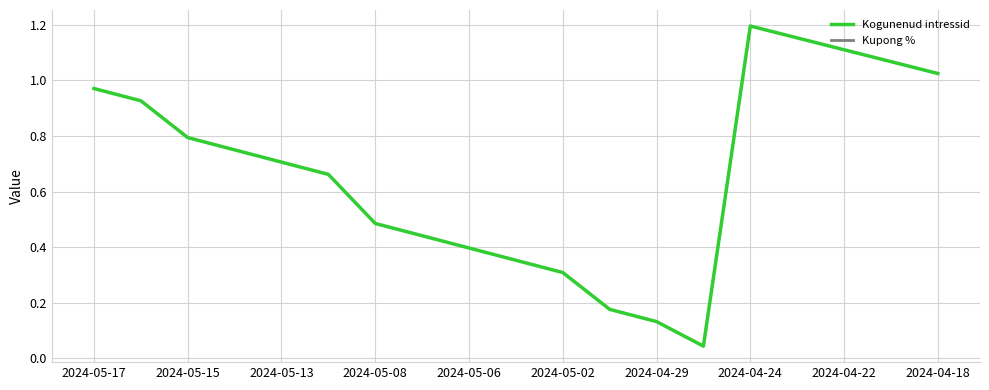

Which category has the highest value in the Kogunenud intressid series?

2024-04-24